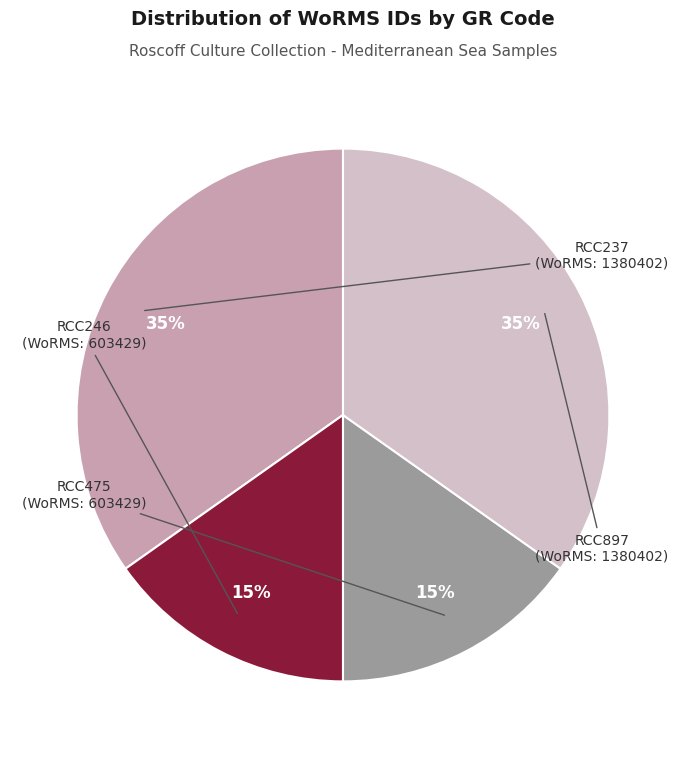

Is there a majority slice in this chart?

No